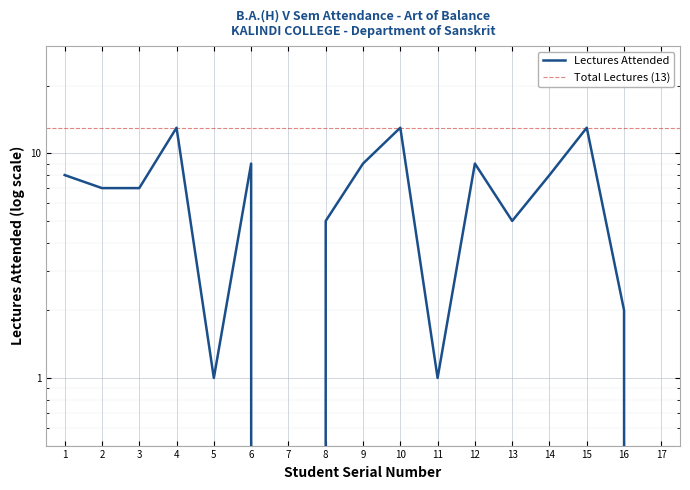

Is it true that the value at 2 is 12?

False